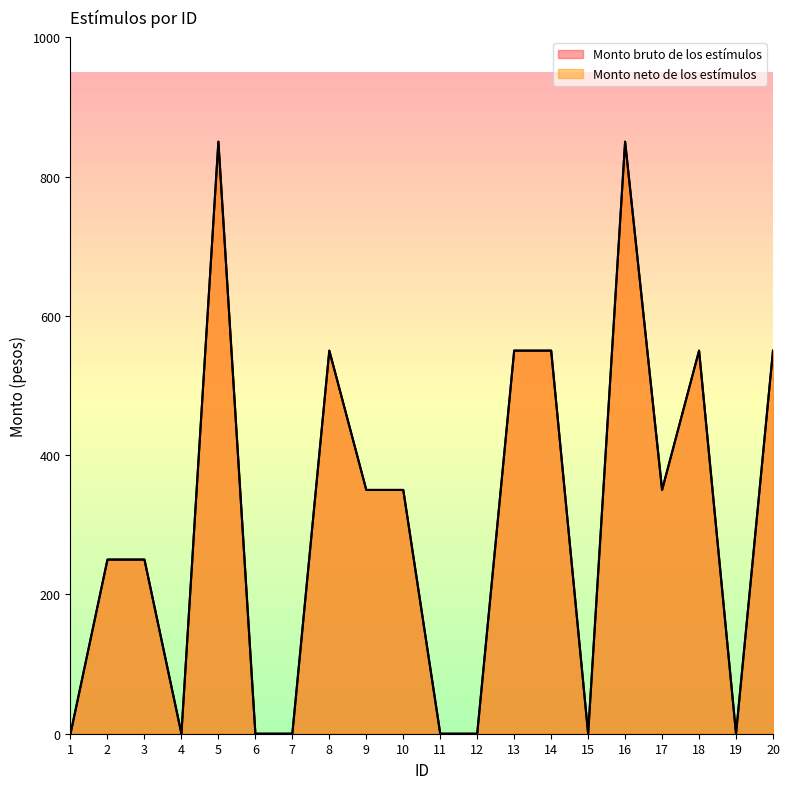

Reading right to left, what are all the values shown in this chart?

Monto bruto de los estímulos: 550	0	550	350	850	0	550	550	0	0	350	350	550	0	0	850	0	250	250	0
Monto neto de los estímulos: 550	0	550	350	850	0	550	550	0	0	350	350	550	0	0	850	0	250	250	0